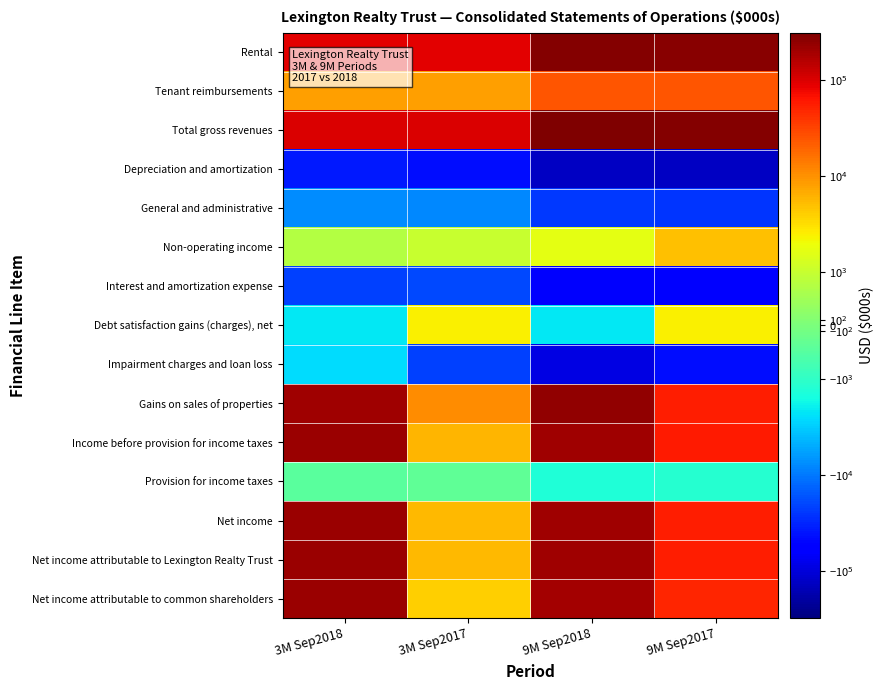

What is the maximum value shown in the chart?

308088